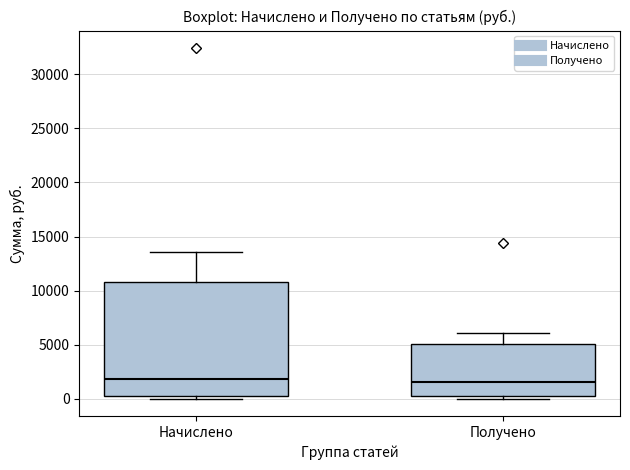

Reading left to right, transcribe this box plot: for each box, give where its median line is, the range the box spans, and where its two whiskers end, as read against the y-axis. The values are not printed on the chart, so give them approximately, as read against the axis.

Начислено: median 2000, box 500 to 11000, whiskers 0 to 13500
Получено: median 1500, box 500 to 5000, whiskers 0 to 6000